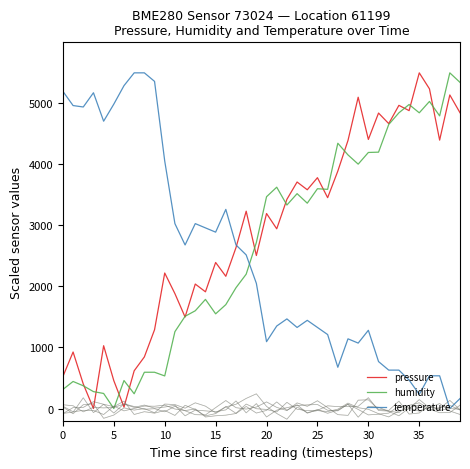

What are all the series names shown in the legend?

pressure, humidity, temperature